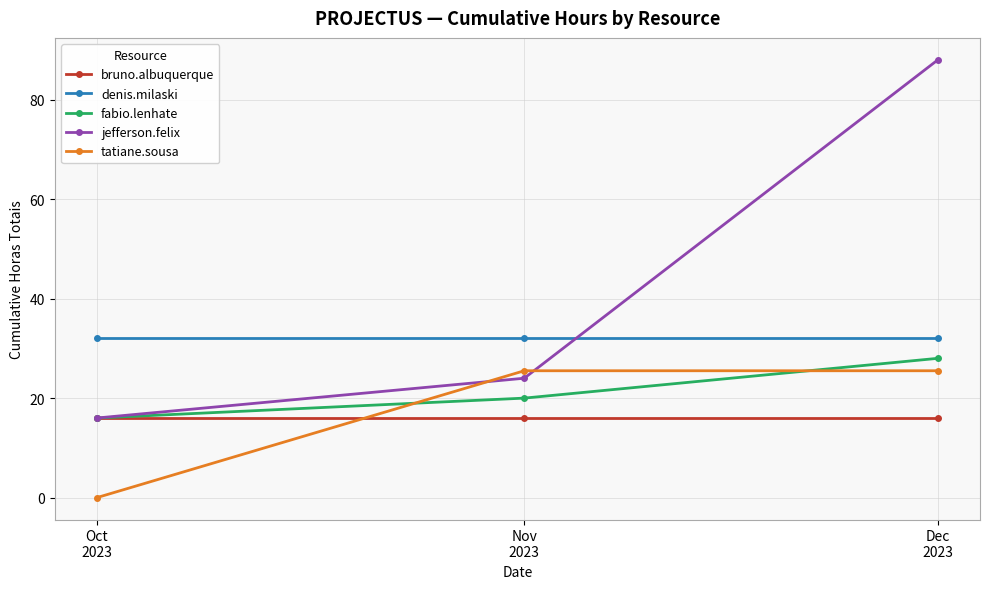

What is the sum of the bruno.albuquerque values at Dec
2023 and Nov
2023?

32.0